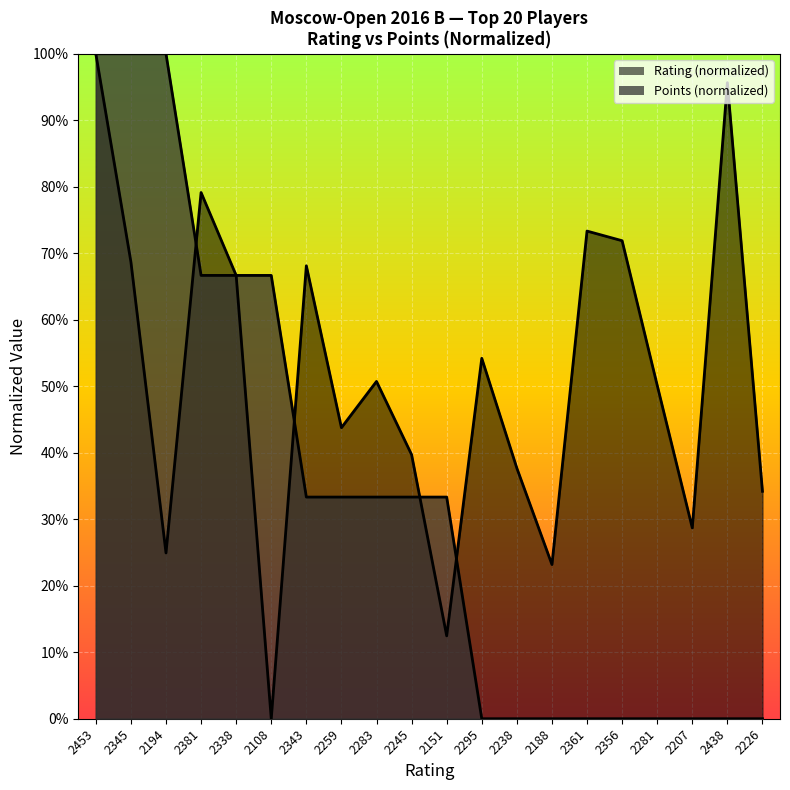

What is the sum of all Points values?

6.7